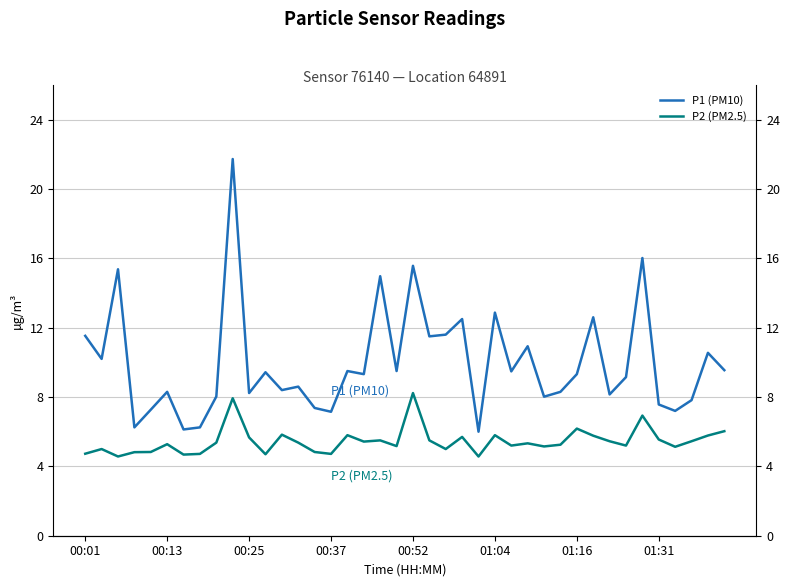

The P2 (PM2.5) series shows 8.1 at 00:01. True or false?

False